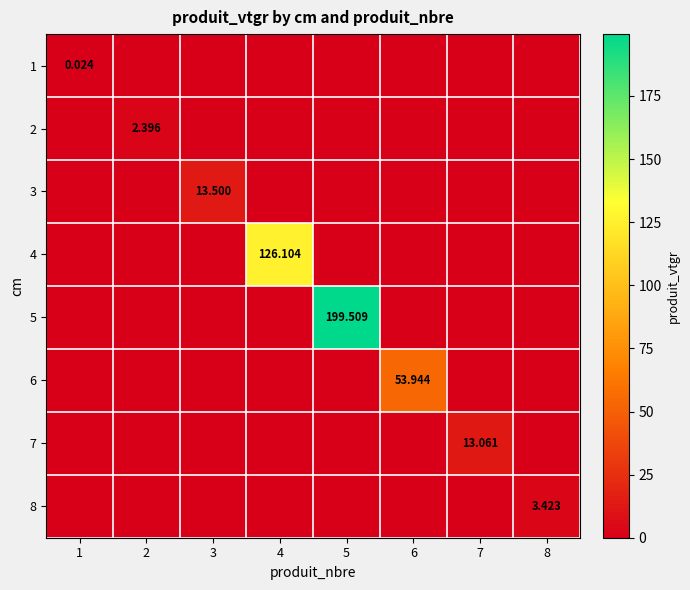

Which series has the largest range (max minus min)?

5